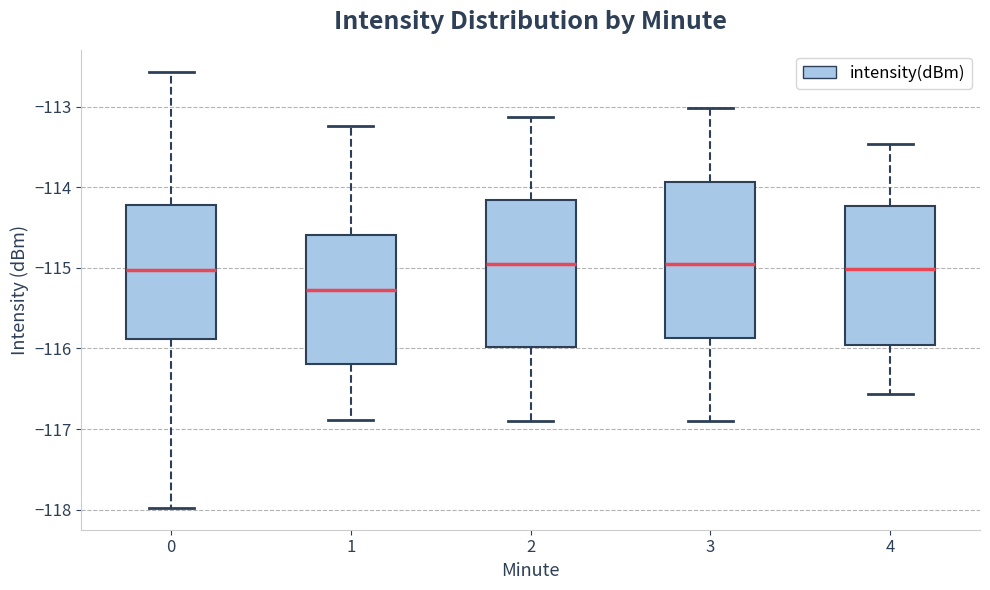

Reading left to right, read every box against the y-axis: the position of its median line, the range the box covers, and the ends of its whiskers. The values are not printed on the chart, so give them approximately, as read against the axis.

0: median -115.0, box -115.9 to -114.2, whiskers -118.0 to -112.6
1: median -115.3, box -116.2 to -114.6, whiskers -116.9 to -113.2
2: median -115.0, box -116.0 to -114.2, whiskers -116.9 to -113.1
3: median -115.0, box -115.9 to -113.9, whiskers -116.9 to -113.0
4: median -115.0, box -116.0 to -114.2, whiskers -116.6 to -113.5